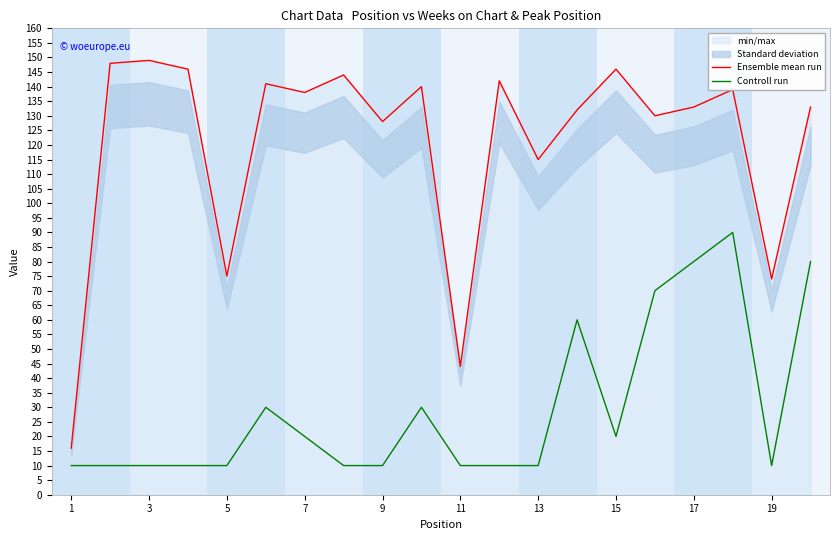

Is it true that Ensemble mean run equals 130 at 19?

False